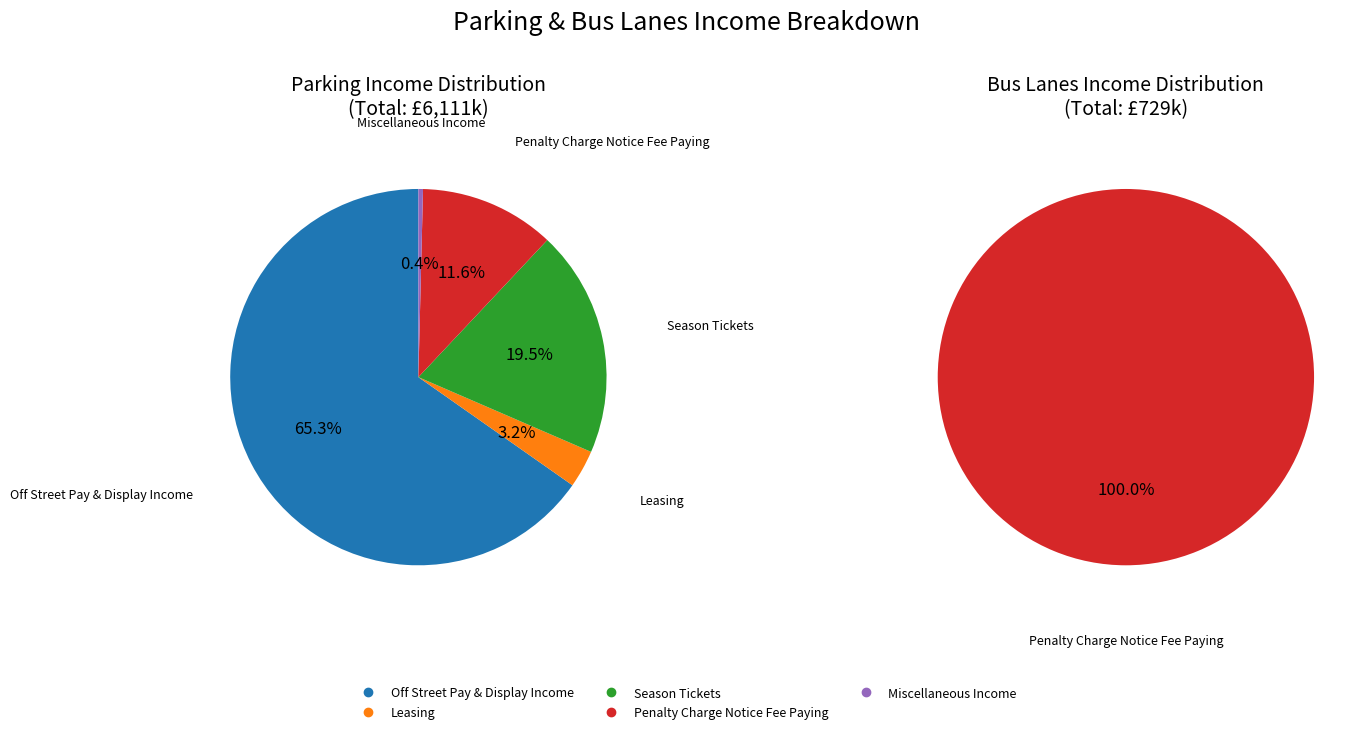

True or false: Season Tickets accounts for 19% of the total.

True